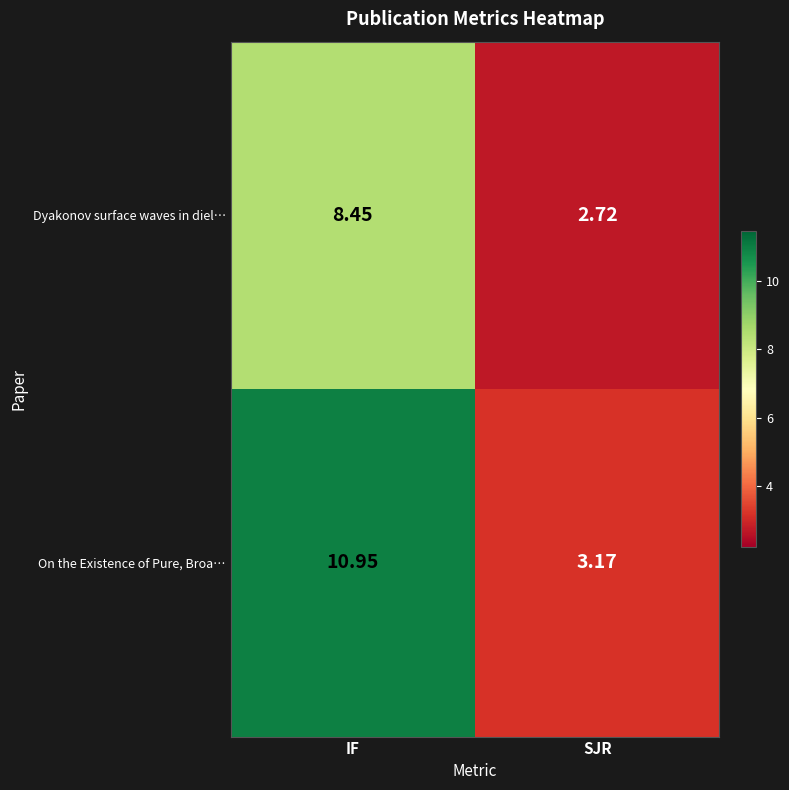

At which label does Dyakonov surface waves in diel… first exceed 8?

IF